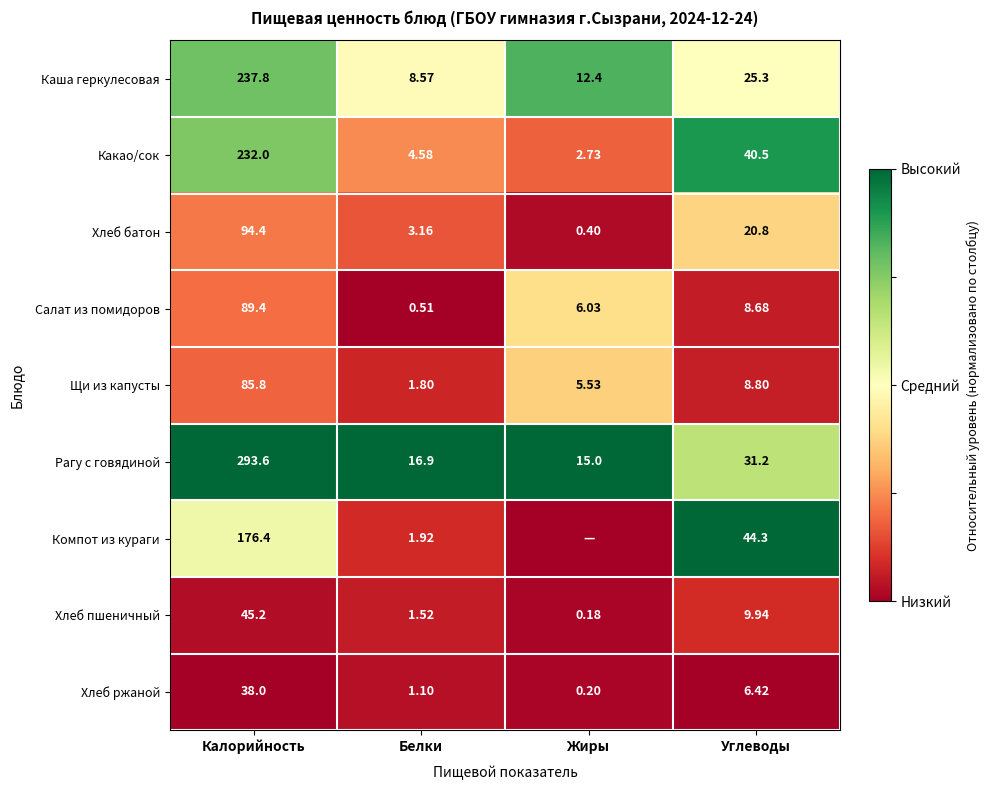

Where is Хлеб батон nearest to the value 47?

Углеводы